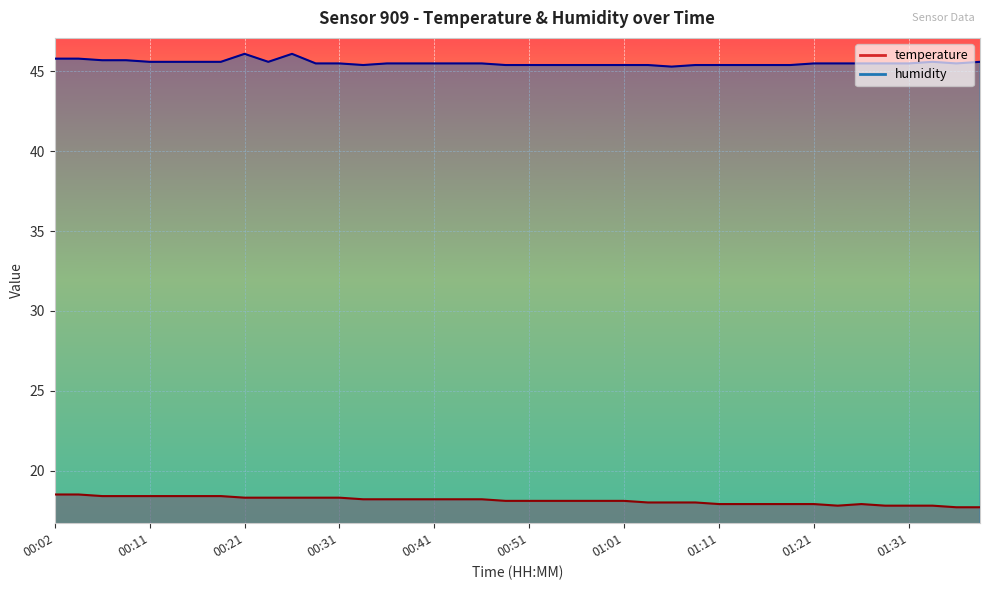

What is the approximate value of humidity at 01:31?

45.5